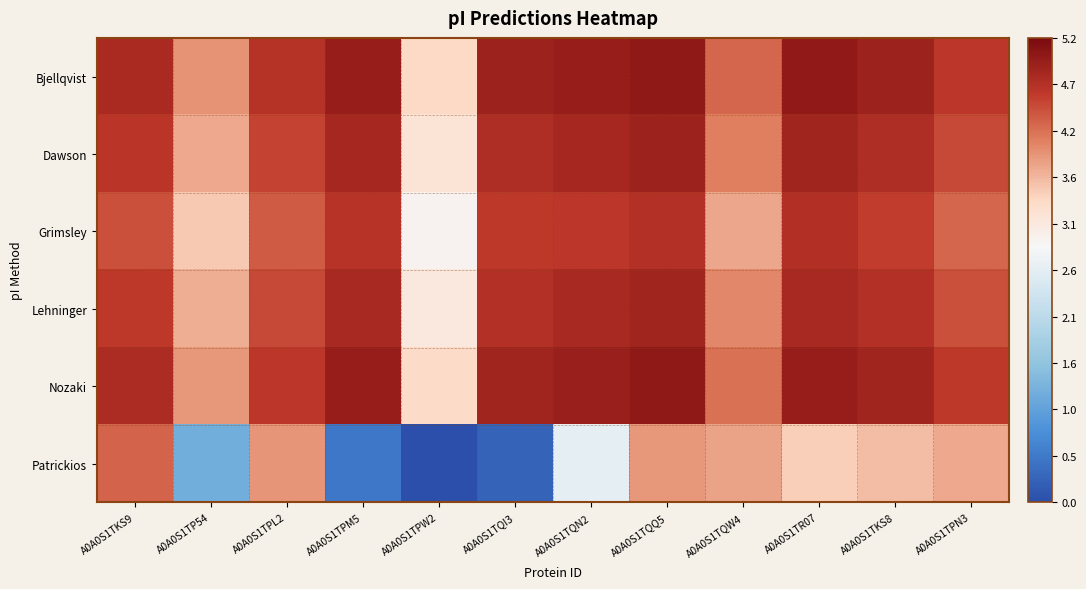

Reading left to right, what are all the values shown in this chart?

Bjellqvist: A0A0S1TKS9=4.8	A0A0S1TP54=3.9	A0A0S1TPL2=4.7	A0A0S1TPM5=5.0	A0A0S1TPW2=3.4	A0A0S1TQI3=4.9	A0A0S1TQN2=4.9	A0A0S1TQQ5=5.0	A0A0S1TQW4=4.2	A0A0S1TR07=5.0	A0A0S1TKS8=4.9	A0A0S1TPN3=4.6
Dawson: A0A0S1TKS9=4.6	A0A0S1TP54=3.8	A0A0S1TPL2=4.5	A0A0S1TPM5=4.8	A0A0S1TPW2=3.2	A0A0S1TQI3=4.7	A0A0S1TQN2=4.8	A0A0S1TQQ5=4.9	A0A0S1TQW4=4.0	A0A0S1TR07=4.8	A0A0S1TKS8=4.7	A0A0S1TPN3=4.5
Grimsley: A0A0S1TKS9=4.4	A0A0S1TP54=3.5	A0A0S1TPL2=4.3	A0A0S1TPM5=4.6	A0A0S1TPW2=2.9	A0A0S1TQI3=4.6	A0A0S1TQN2=4.6	A0A0S1TQQ5=4.7	A0A0S1TQW4=3.8	A0A0S1TR07=4.7	A0A0S1TKS8=4.5	A0A0S1TPN3=4.2
Lehninger: A0A0S1TKS9=4.6	A0A0S1TP54=3.7	A0A0S1TPL2=4.5	A0A0S1TPM5=4.8	A0A0S1TPW2=3.1	A0A0S1TQI3=4.7	A0A0S1TQN2=4.8	A0A0S1TQQ5=4.8	A0A0S1TQW4=4.0	A0A0S1TR07=4.8	A0A0S1TKS8=4.7	A0A0S1TPN3=4.4
Nozaki: A0A0S1TKS9=4.7	A0A0S1TP54=3.9	A0A0S1TPL2=4.6	A0A0S1TPM5=4.9	A0A0S1TPW2=3.4	A0A0S1TQI3=4.8	A0A0S1TQN2=4.9	A0A0S1TQQ5=5.0	A0A0S1TQW4=4.2	A0A0S1TR07=5.0	A0A0S1TKS8=4.8	A0A0S1TPN3=4.6
Patrickios: A0A0S1TKS9=4.3	A0A0S1TP54=1.2	A0A0S1TPL2=3.9	A0A0S1TPM5=0.5	A0A0S1TPW2=0.0	A0A0S1TQI3=0.3	A0A0S1TQN2=2.6	A0A0S1TQQ5=3.9	A0A0S1TQW4=3.8	A0A0S1TR07=3.5	A0A0S1TKS8=3.6	A0A0S1TPN3=3.7